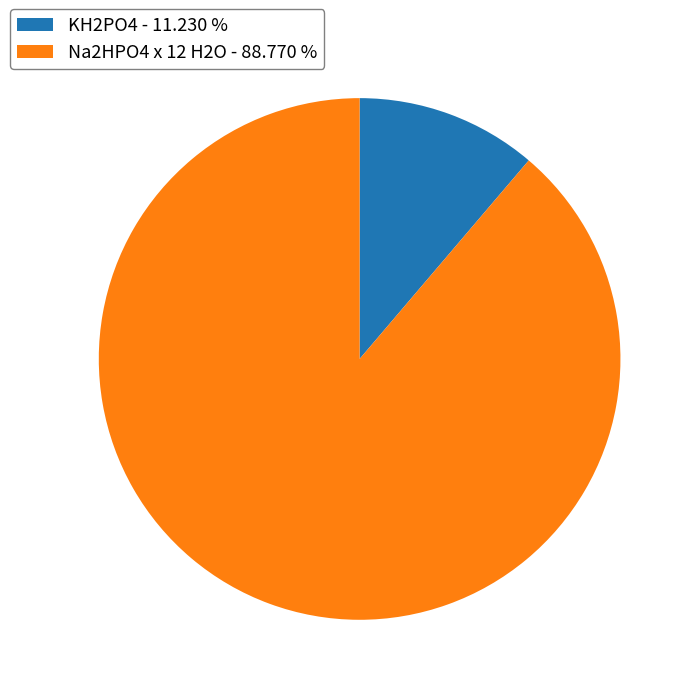

Is there a majority slice in this chart?

Yes